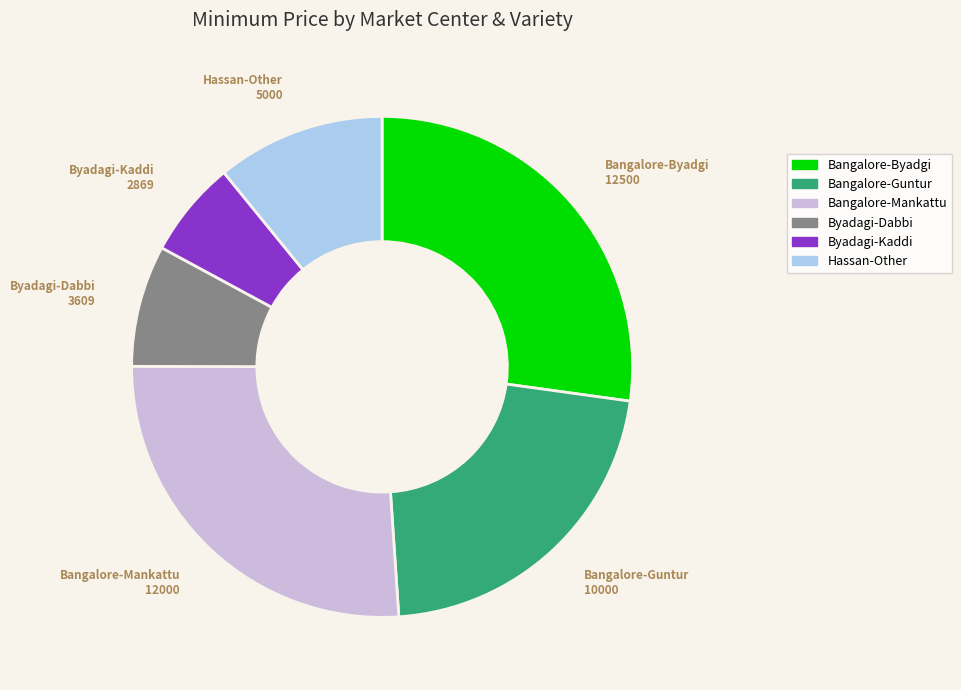

Is it true that Byadagi-Dabbi is 8% of the pie?

True